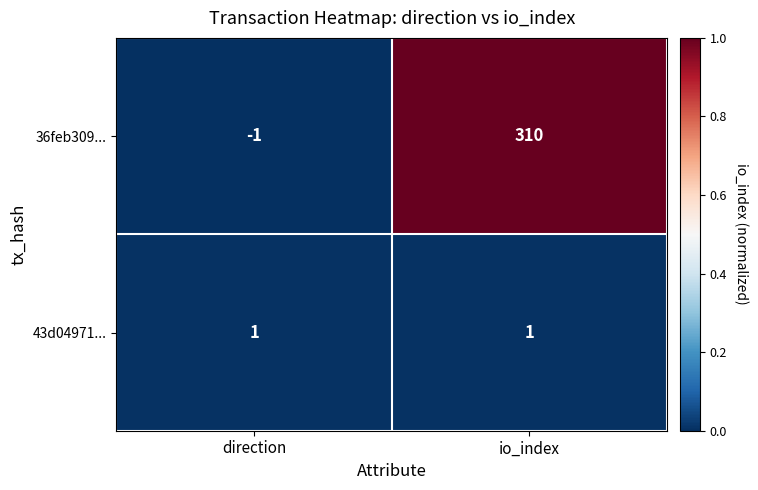

Reading left to right, transcribe all the data shown in this chart.

36feb309...: direction=-1	io_index=310
43d04971...: direction=1	io_index=1